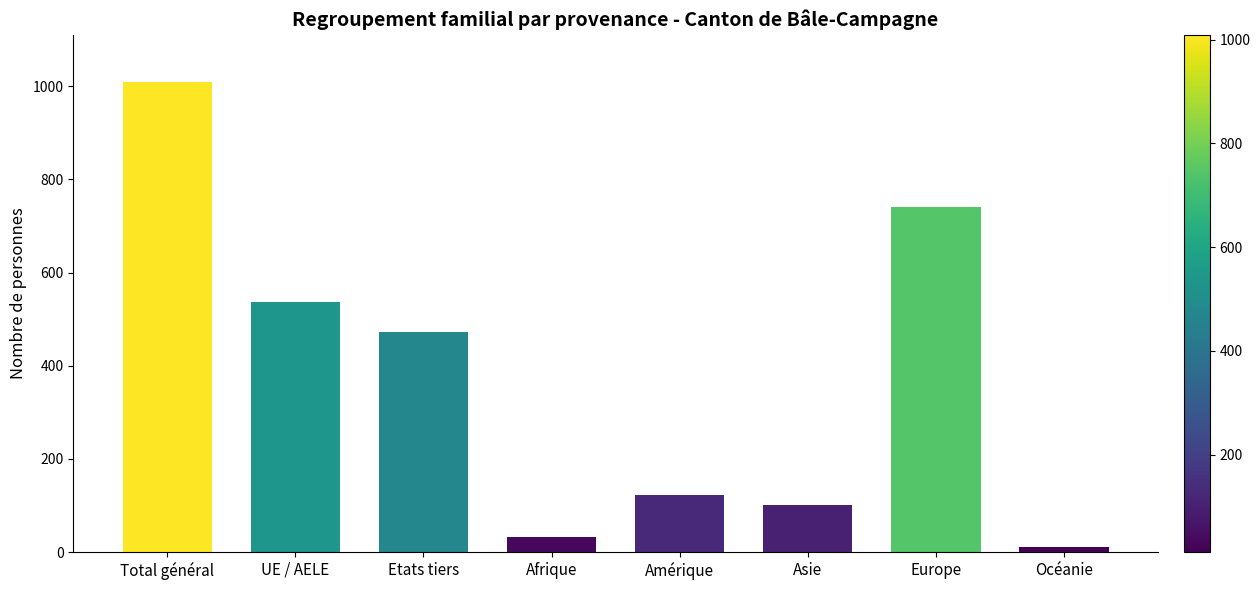

At which category does the chart reach its peak across all series?

Total général